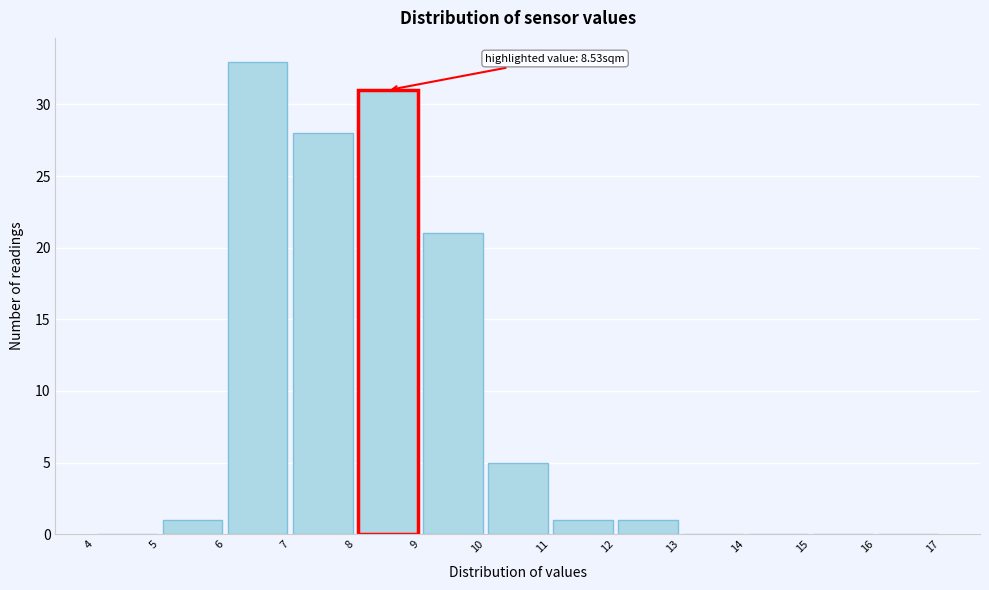

Which range on the x-axis has the tallest bar?

6 to 7